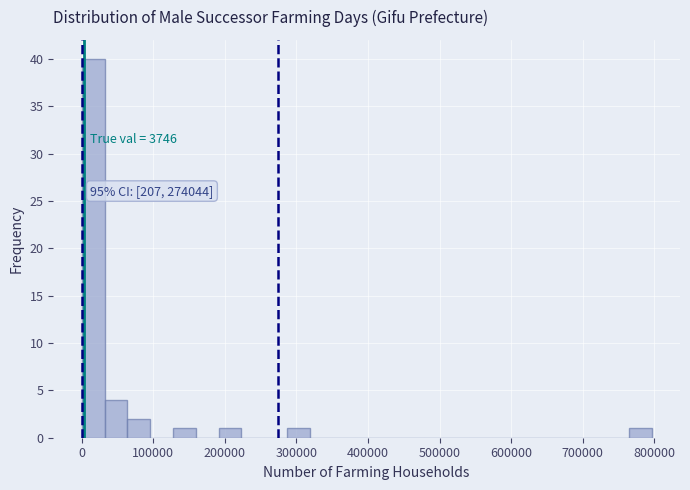

Read against the x-axis, roughly where is the centre of the tallest bar?

20000